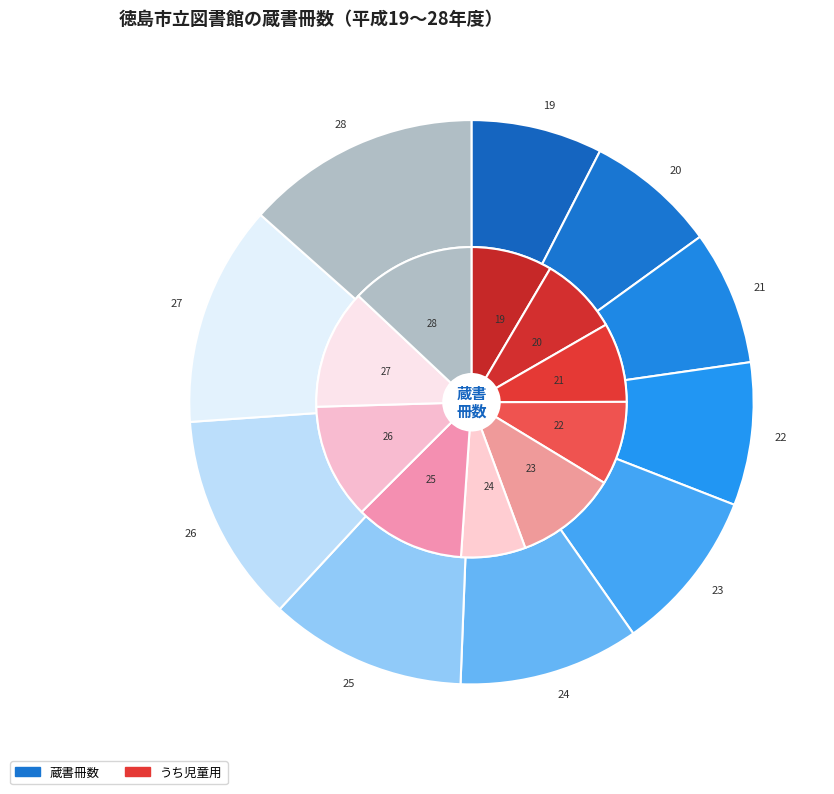

To the nearest percent, what portion does 26 represent?

12%